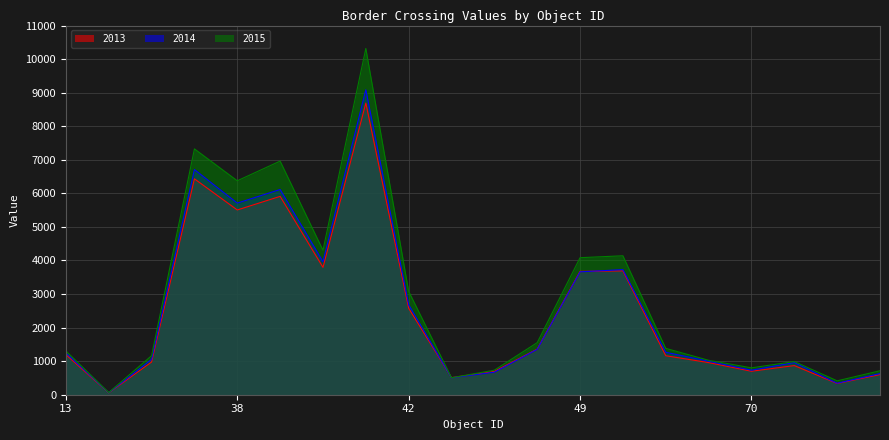

Which series has the widest spread of values?

2015